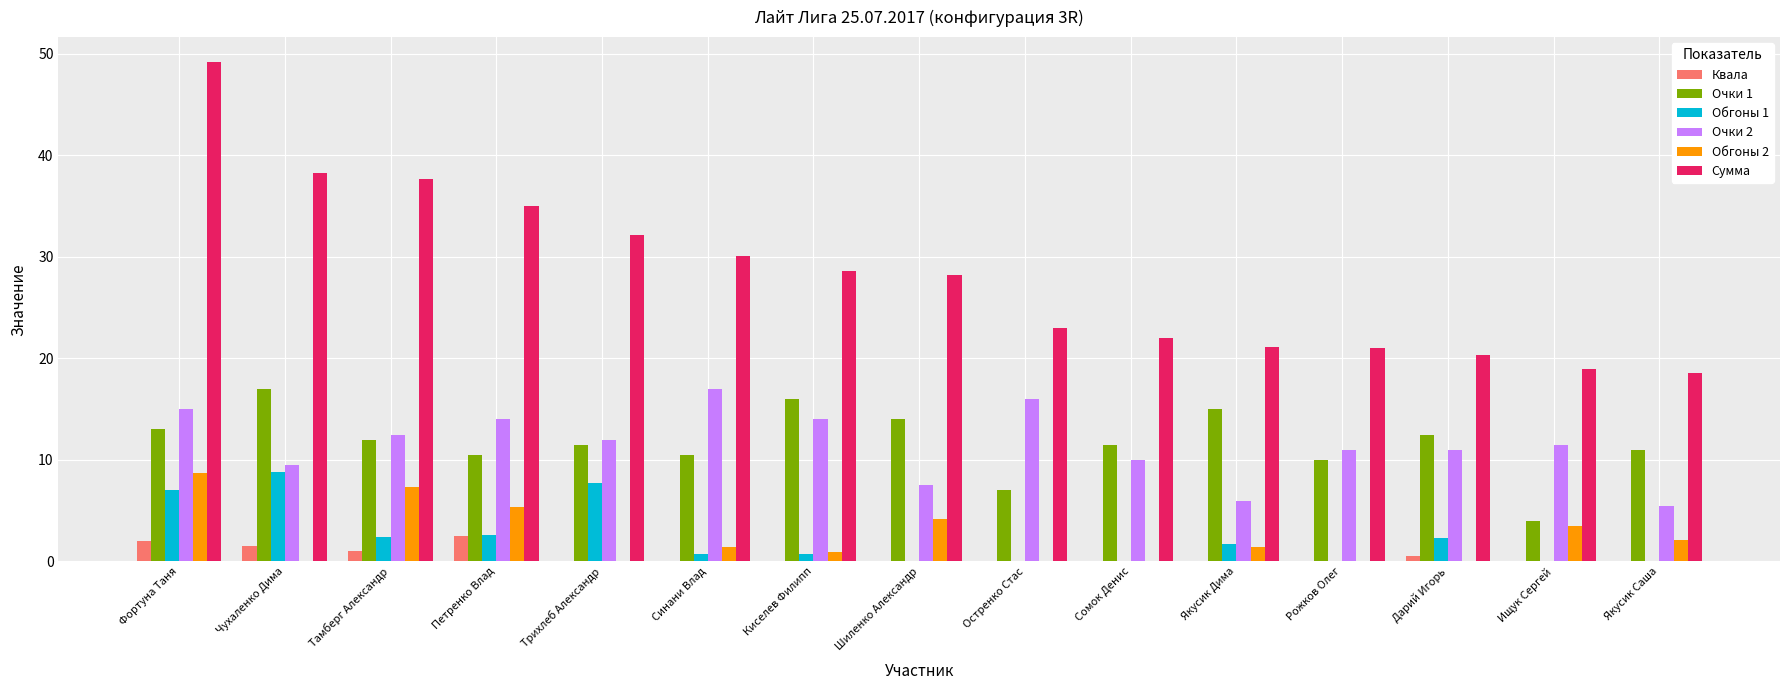

What is the sum of the Обгоны 2 values at Якусик Саша and Чухаленко Дима?

2.1